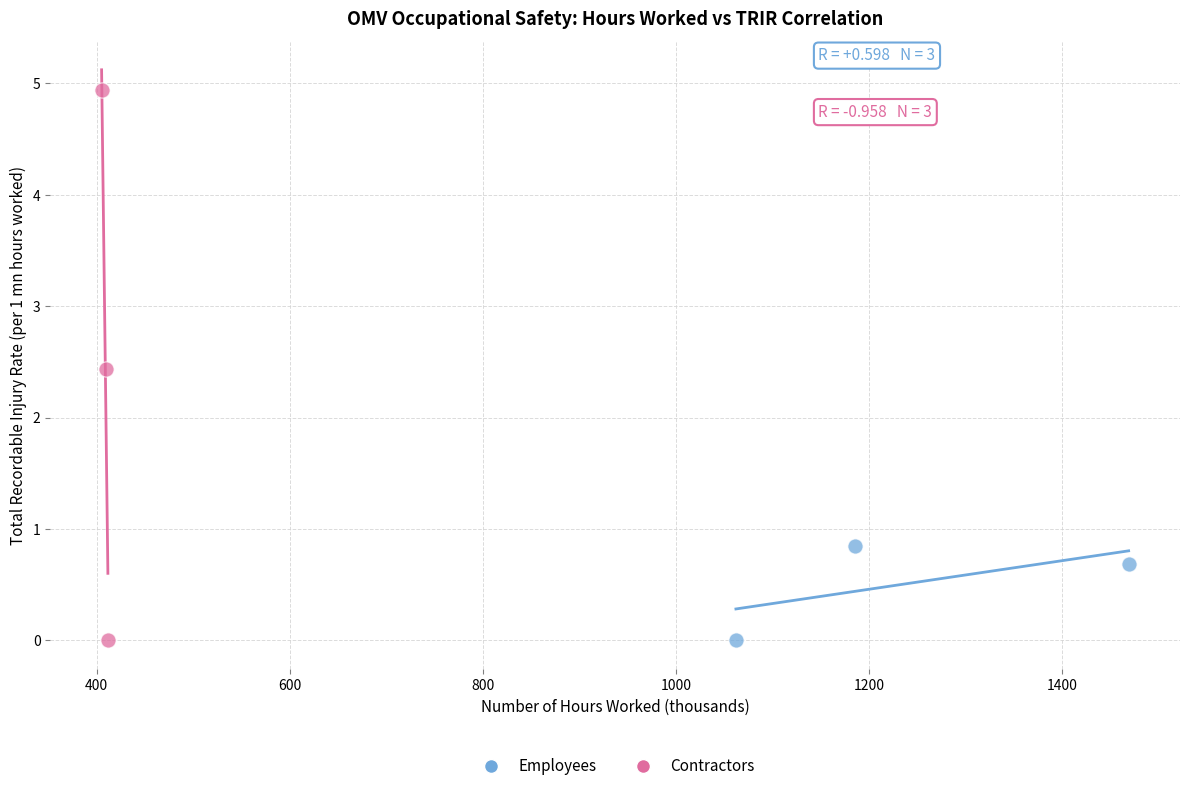

Which series contains the highest Y value?

Contractors